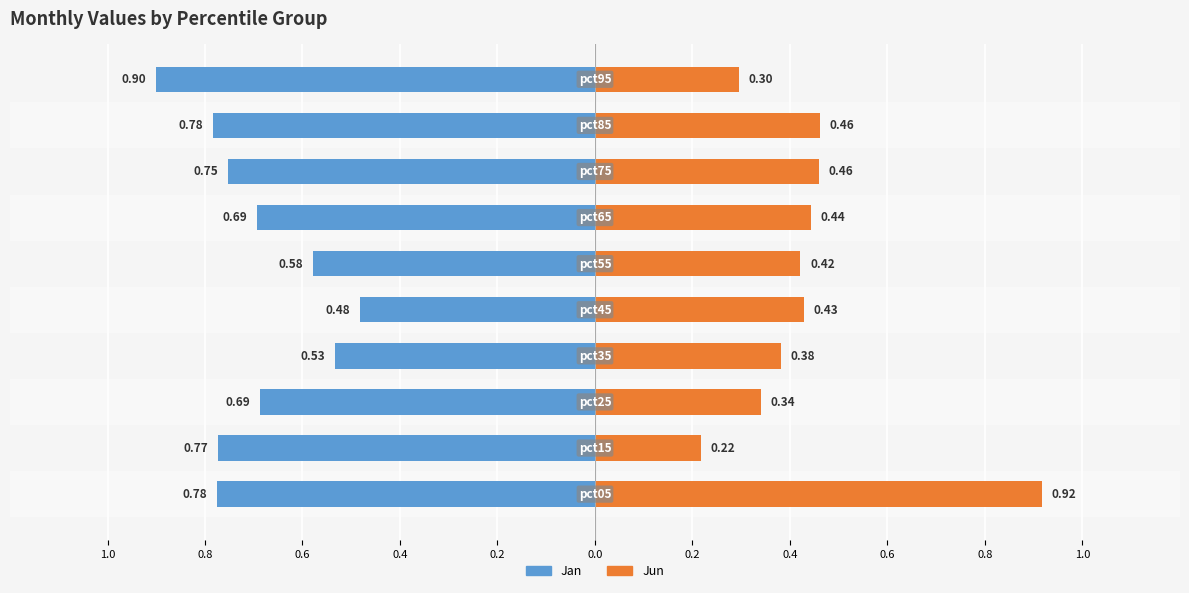

What is the difference between the second highest and minimum values in the Jun series?

0.2